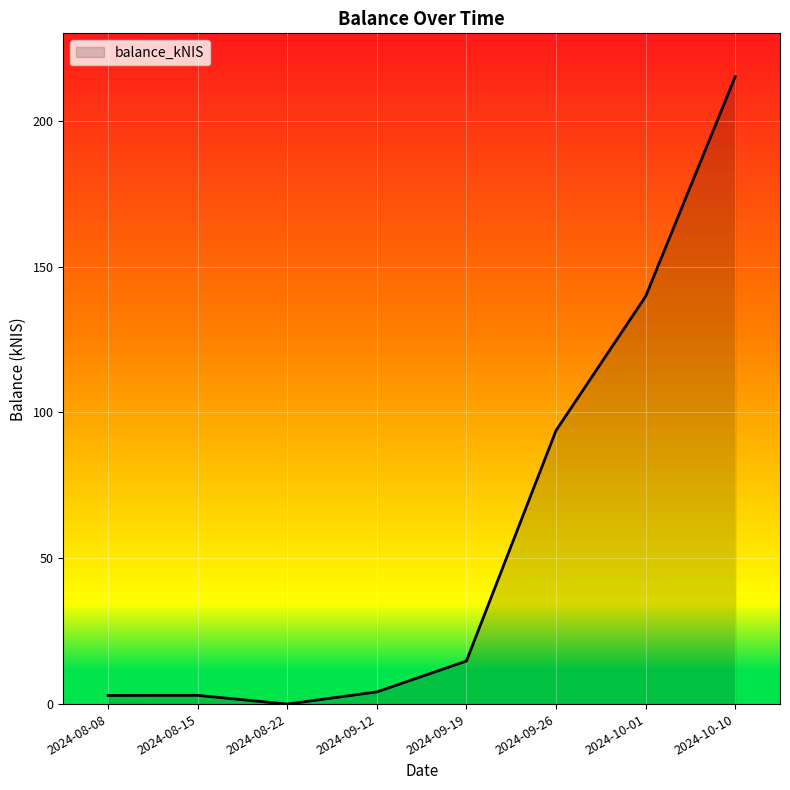

Which has a higher value, 2024-10-01 or 2024-10-10?

2024-10-10